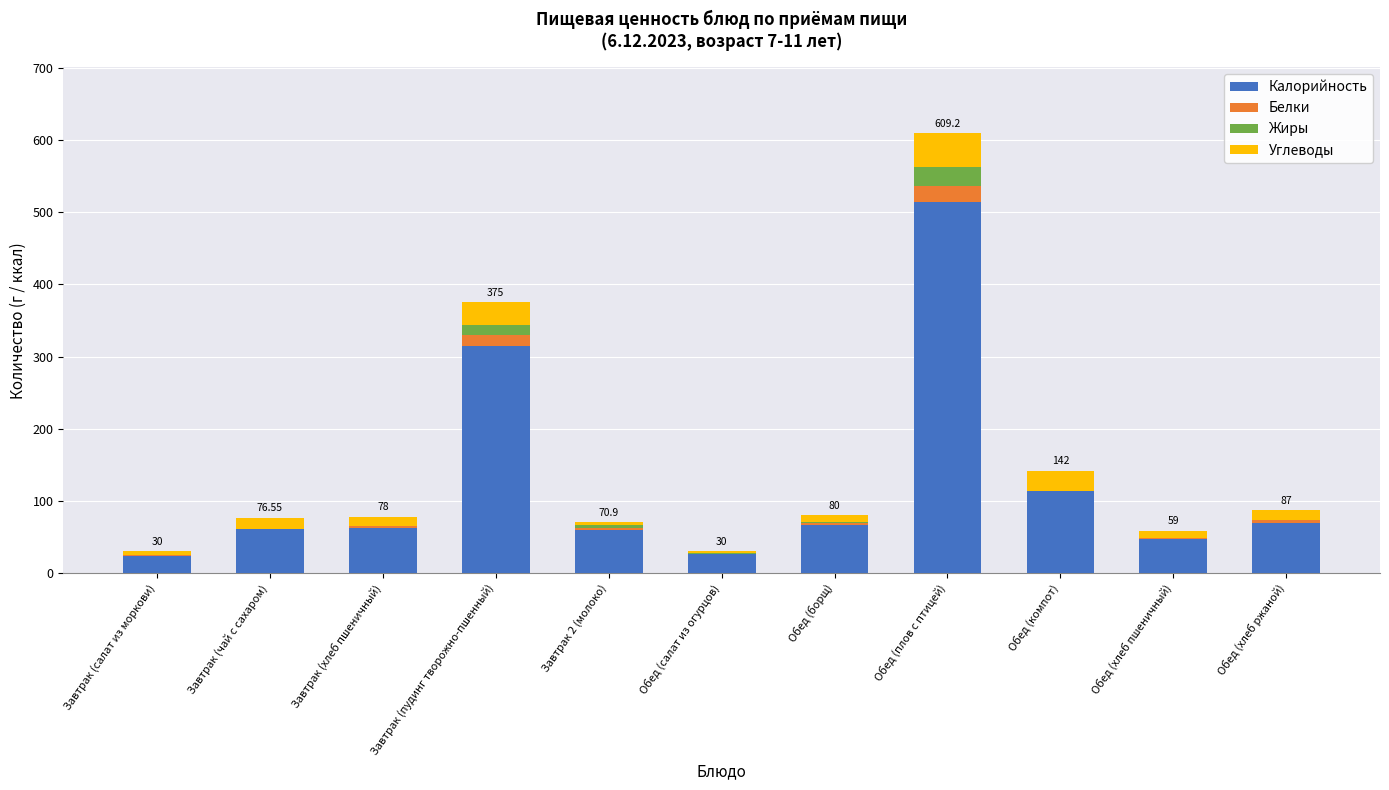

What is the sum of all Калорийность values?

1360.9